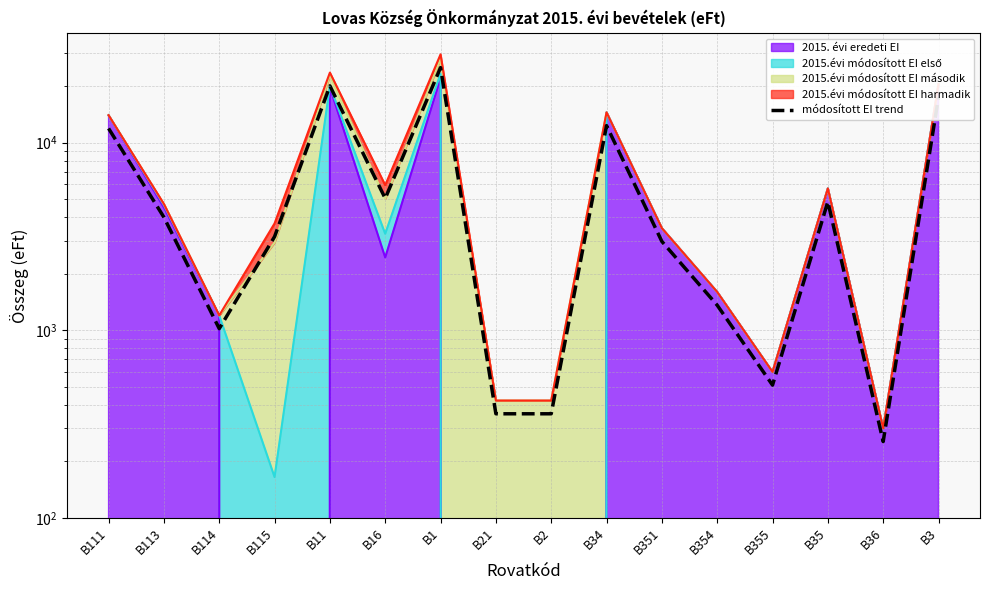

At which category does the chart reach its peak across all series?

B1